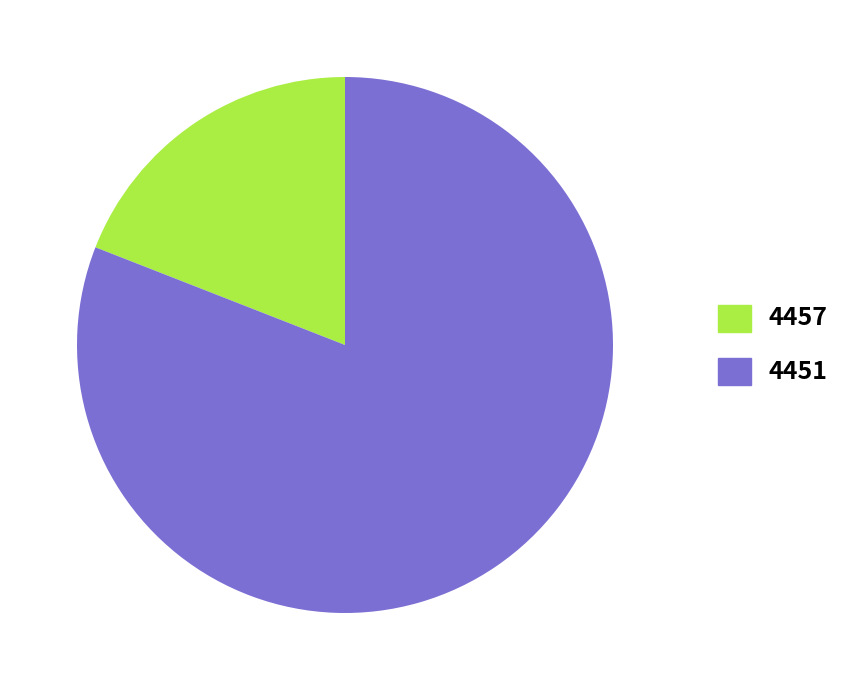

Which category has the smallest portion of the pie?

4457